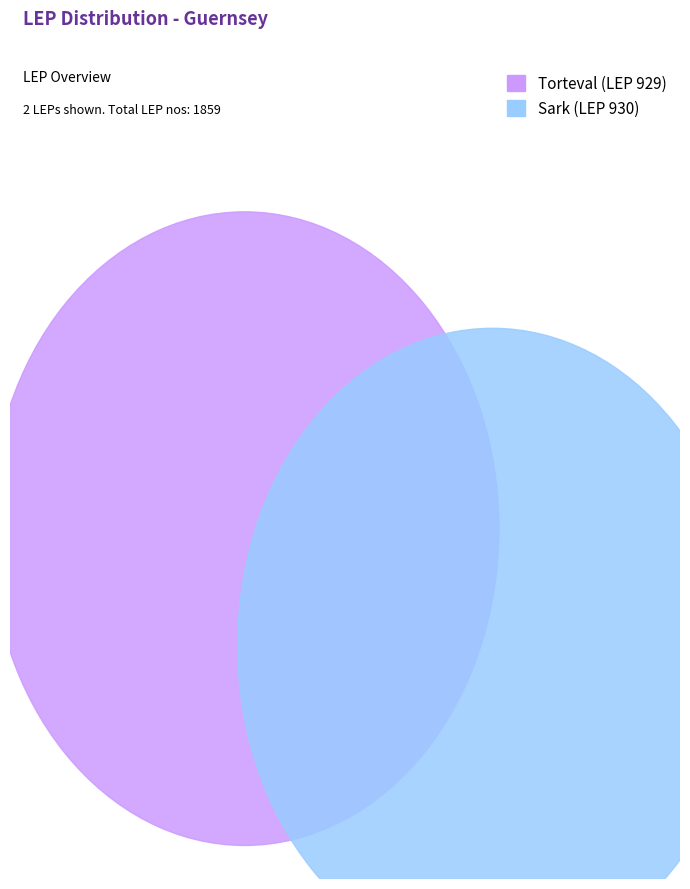

Is it true that Sark is 63% of the pie?

False